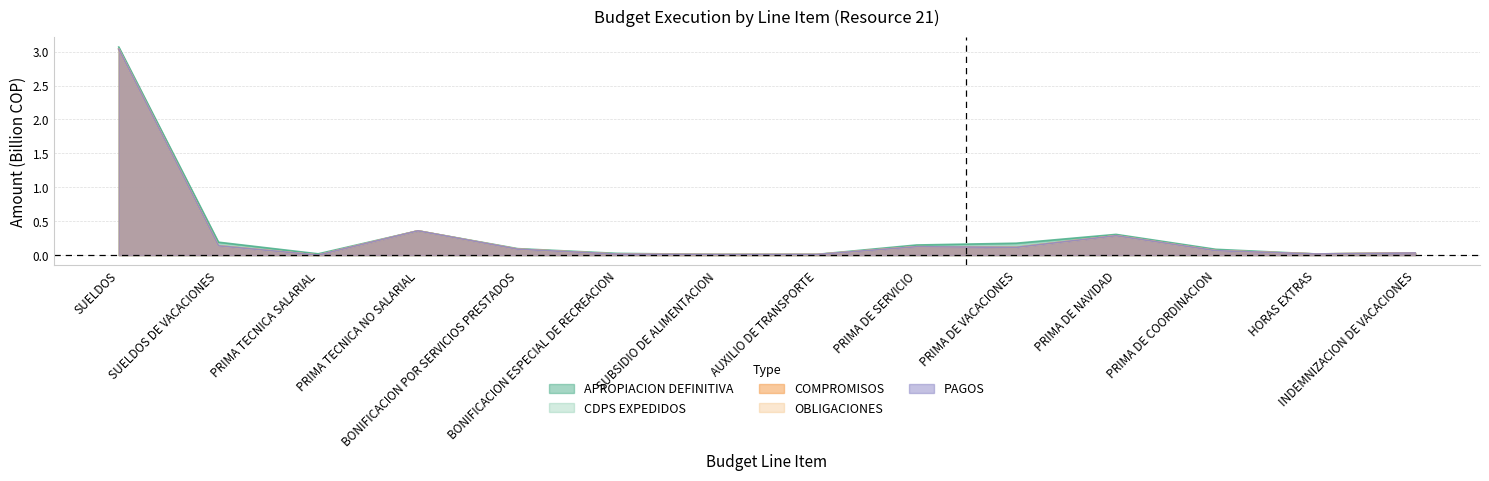

Where is the first local minimum for OBLIGACIONES?

PRIMA TECNICA SALARIAL